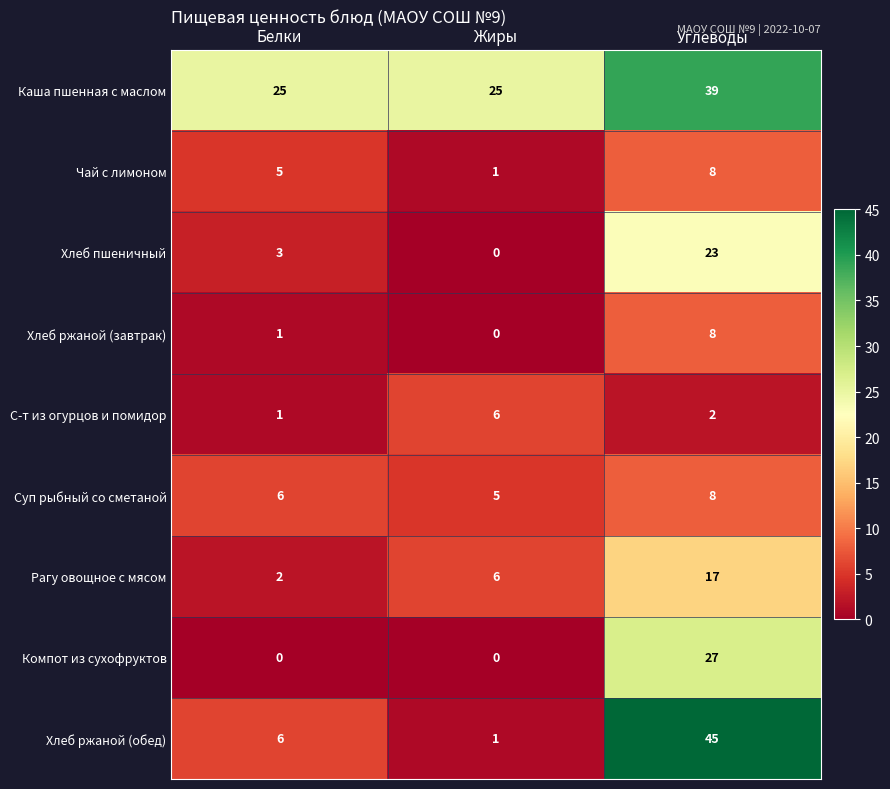

Count the С-т из огурцов и помидор values in the range 1 to 6.

3